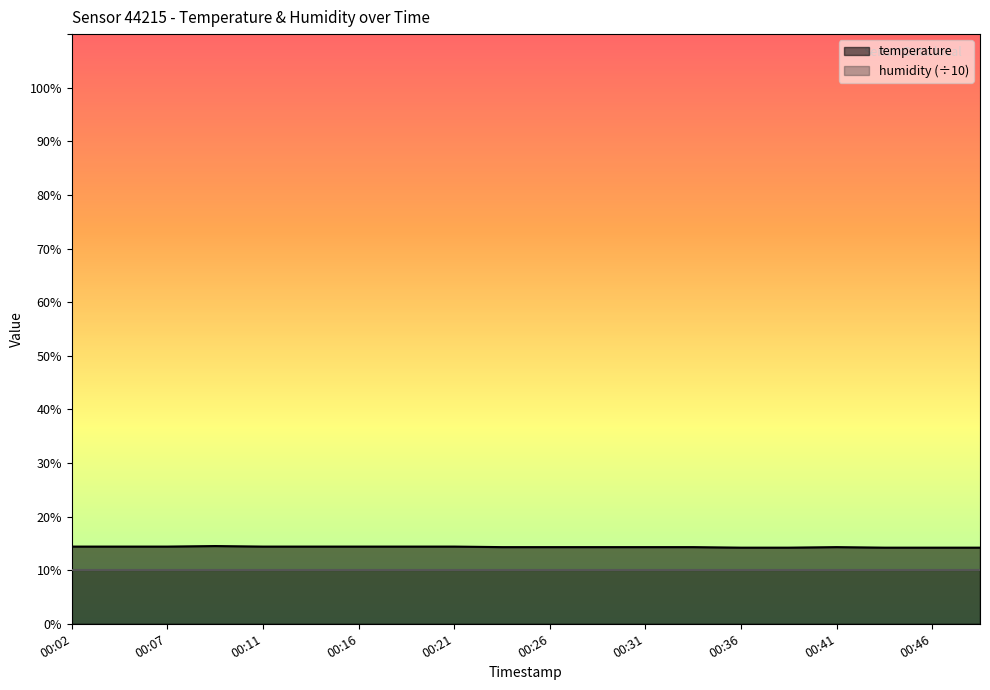

Reading right to left, transcribe all the data shown in this chart.

14.2	14.2	14.2	14.3	14.2	14.2	14.3	14.3	14.3	14.3	14.3	14.4	14.4	14.4	14.4	14.4	14.5	14.4	14.4	14.4